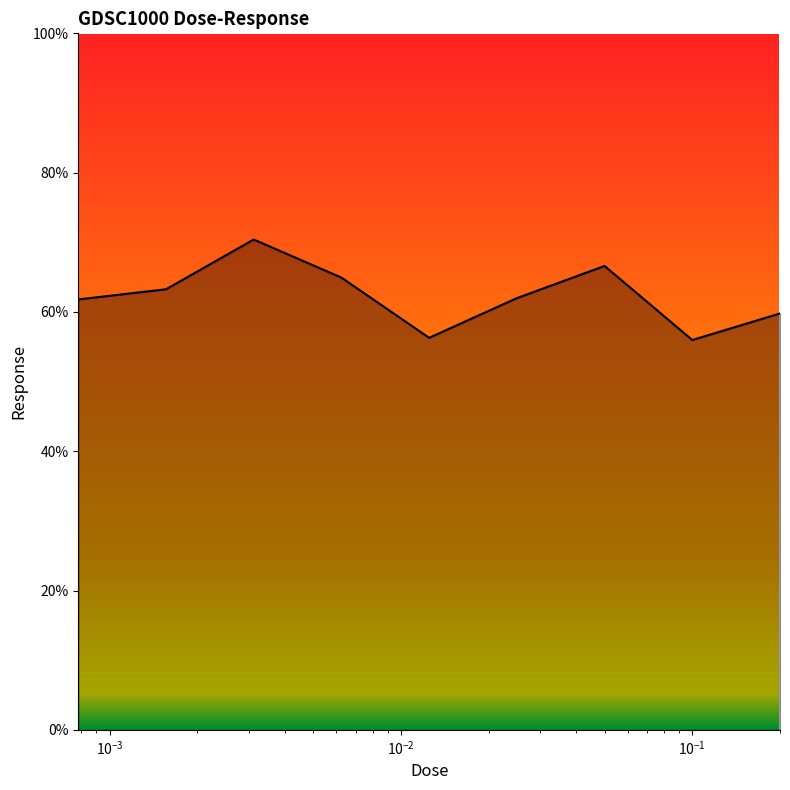

What is the greatest value displayed?

70.4